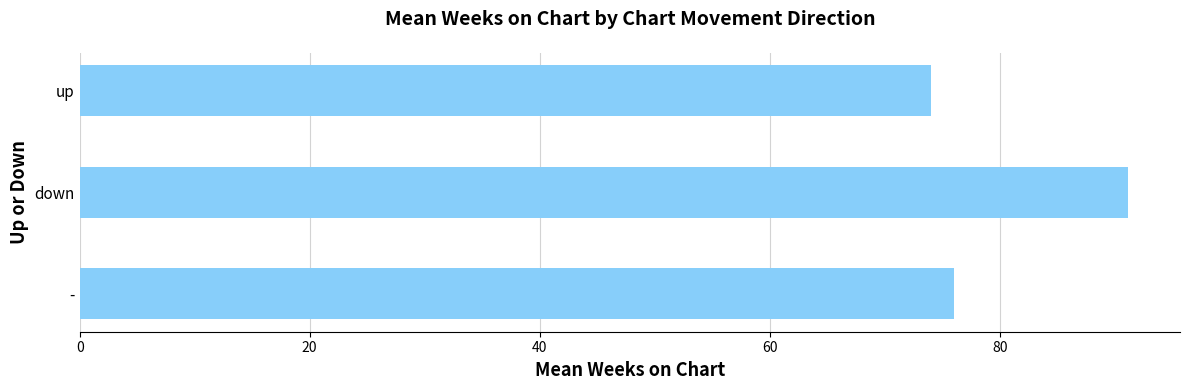

At which label is the value closest to 82?

-